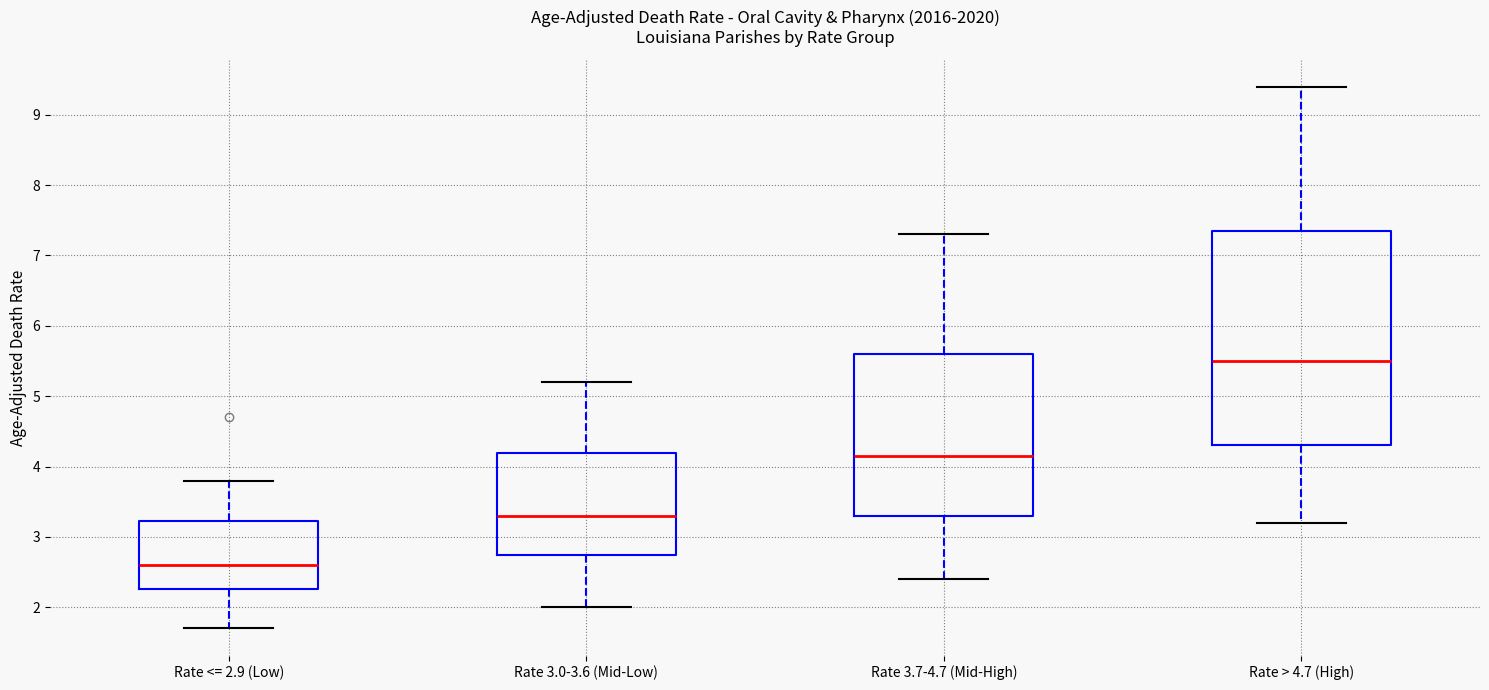

Which box has the lowest median line?

Rate <= 2.9 (Low)